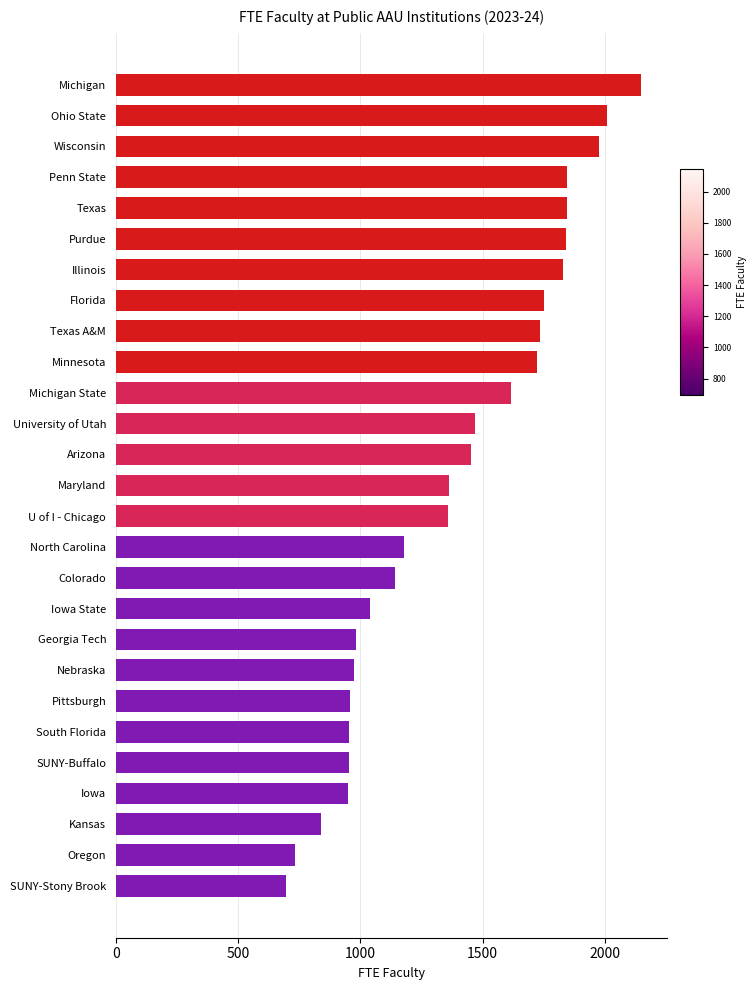

What is the difference between the maximum and minimum values?

1451.4